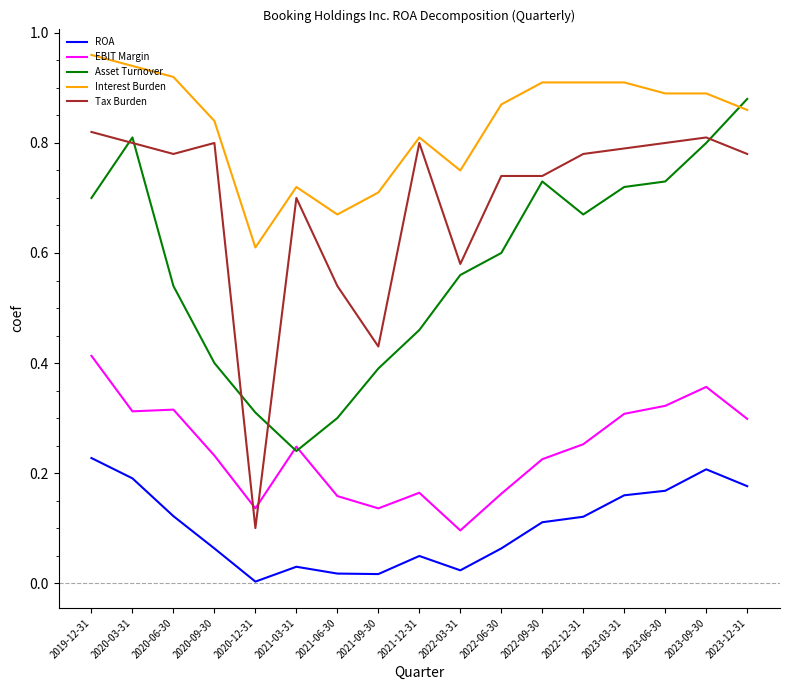

True or false: EBIT Margin has a value of 0.3 at 2020-03-31.

True